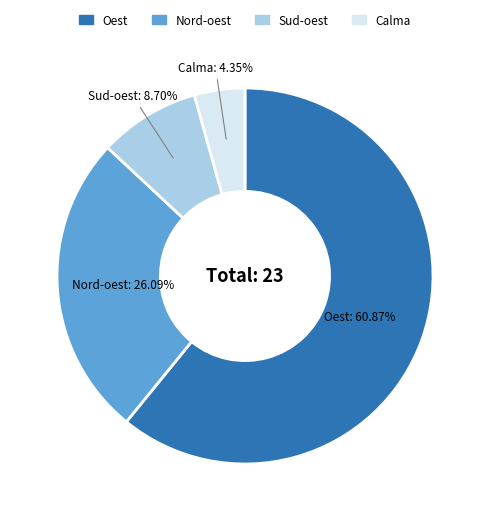

Count the number of slices in the pie.

4